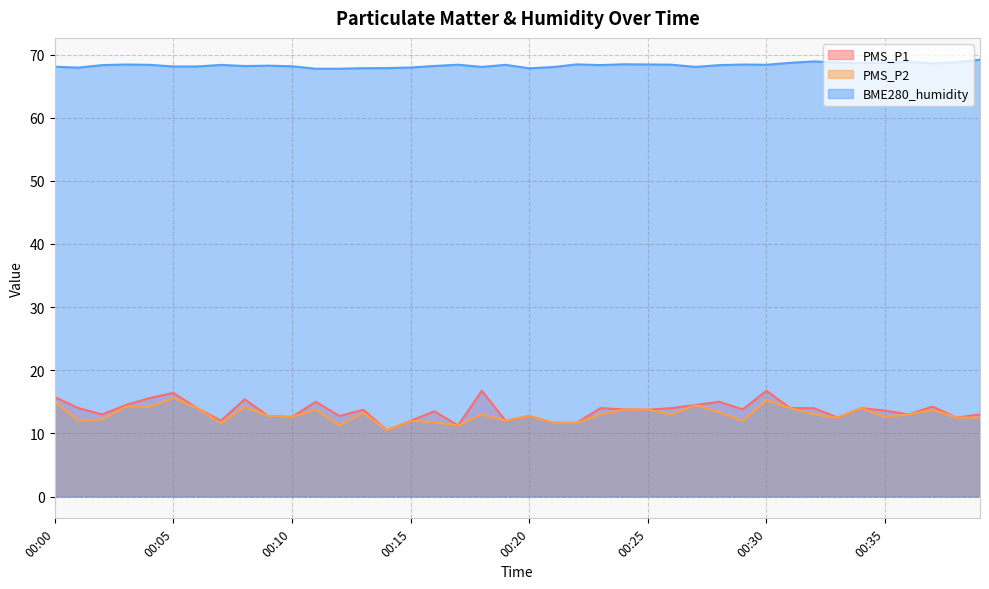

Count the number of categories in the chart.

40